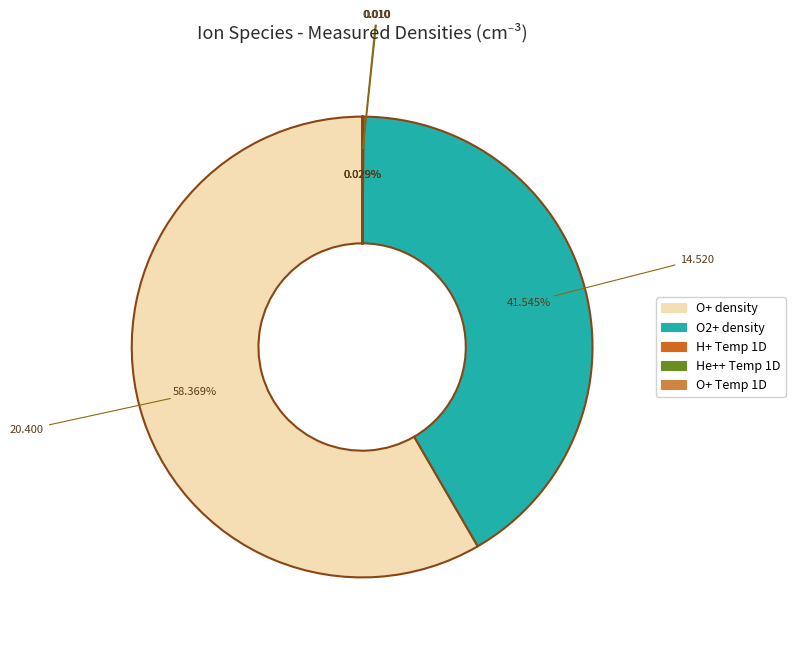

Does any single category account for the majority?

Yes